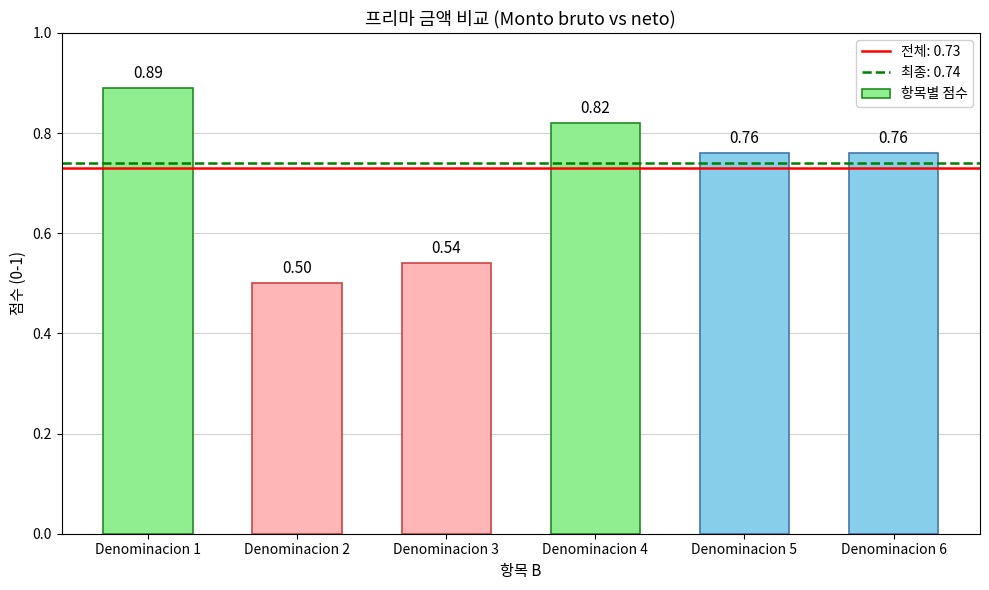

What is the average value?

0.7